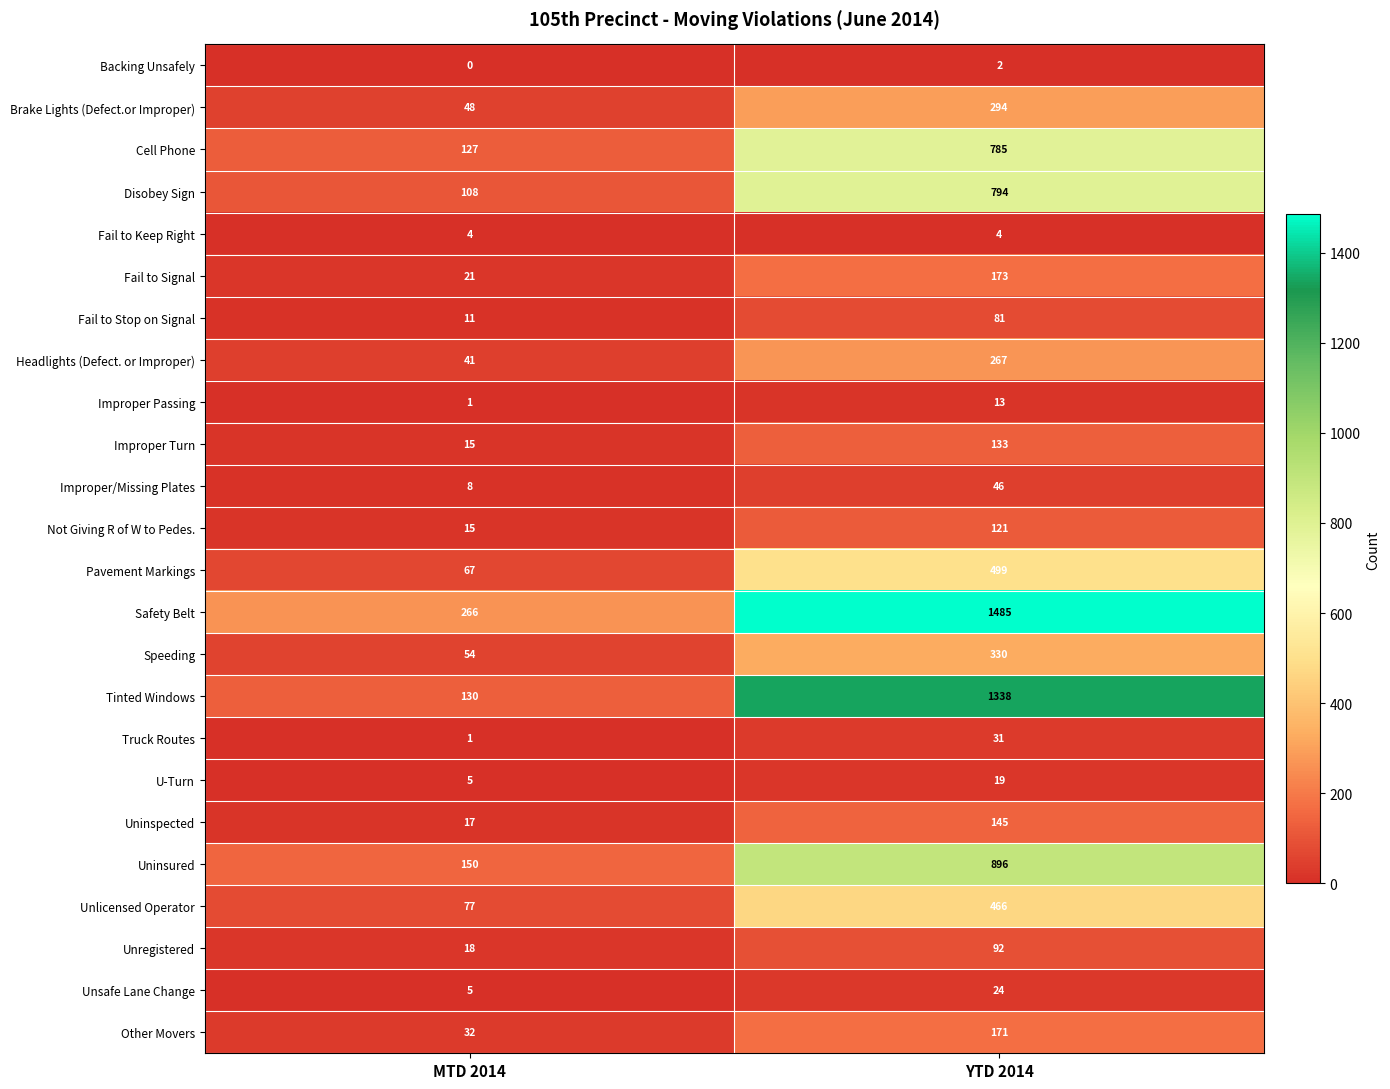

What is the difference between the Pavement Markings values at YTD 2014 and MTD 2014?

432